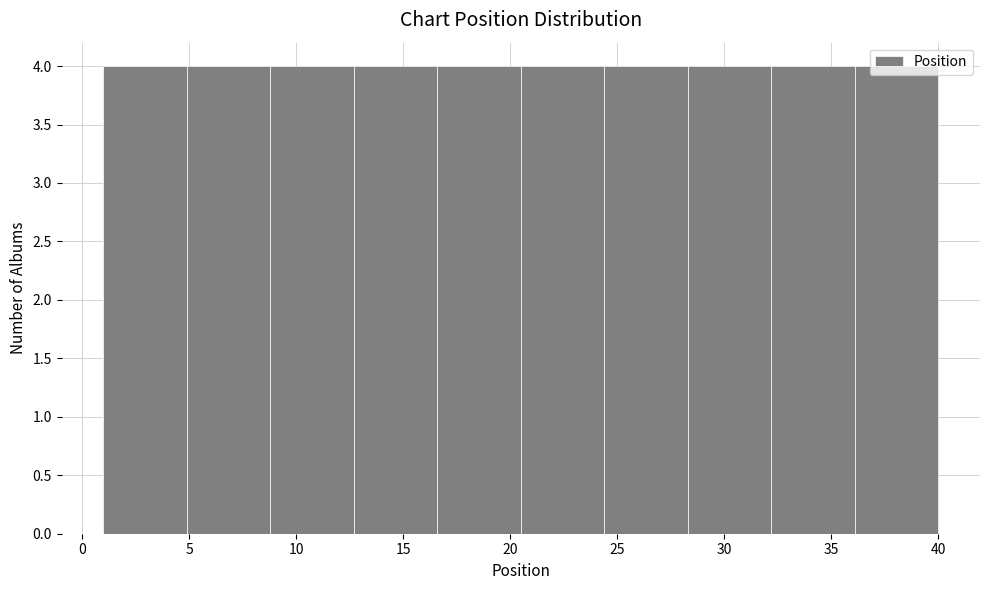

Reading left to right, list every bar in this chart as the range it spans on the x-axis followed by its height. Neither the bar edges nor the heights are printed on the chart, so give them approximately, as read against the axes.

1.0 to 4.9: 4
4.9 to 8.8: 4
8.8 to 12.7: 4
12.7 to 16.6: 4
16.6 to 20.5: 4
20.5 to 24.4: 4
24.4 to 28.3: 4
28.3 to 32.2: 4
32.2 to 36.1: 4
36.1 to 40.0: 4